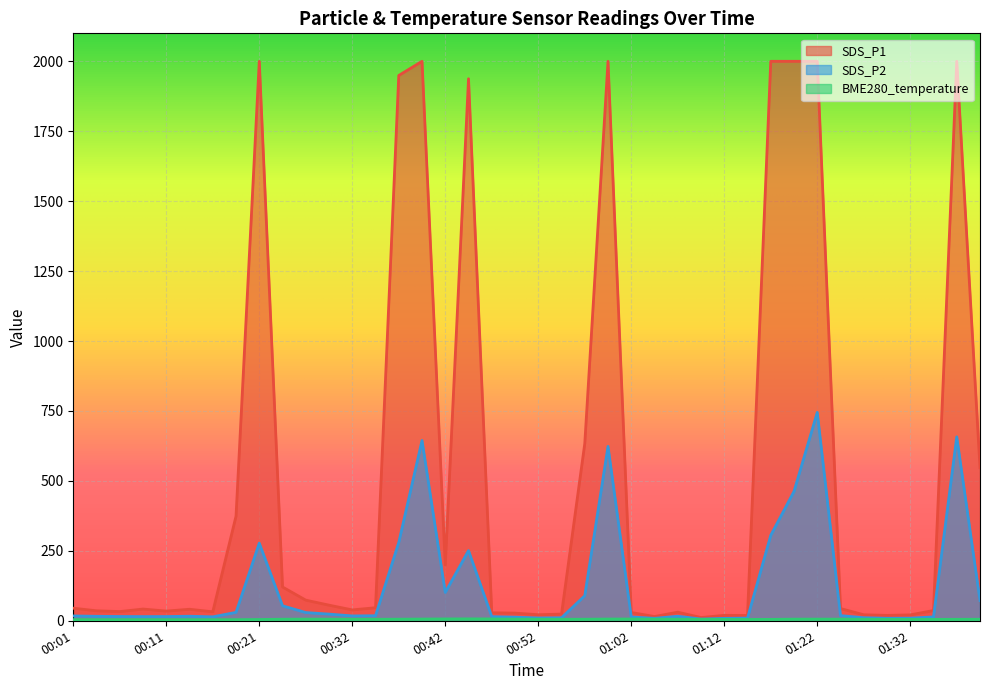

The SDS_P1 series shows 7.7 at 01:04. True or false?

False